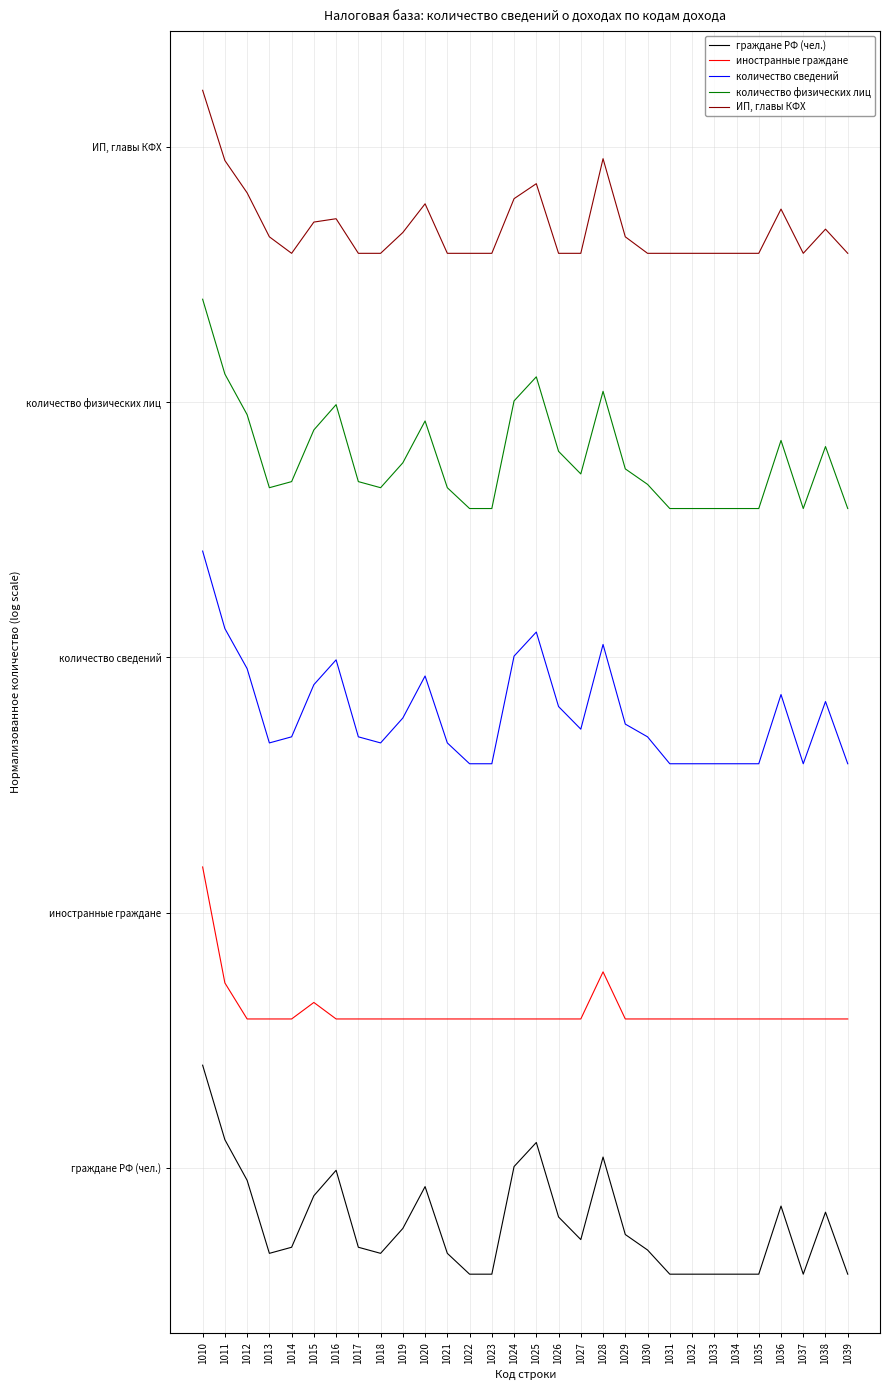

Which category has the highest value in the ИП, главы КФХ series?

1010